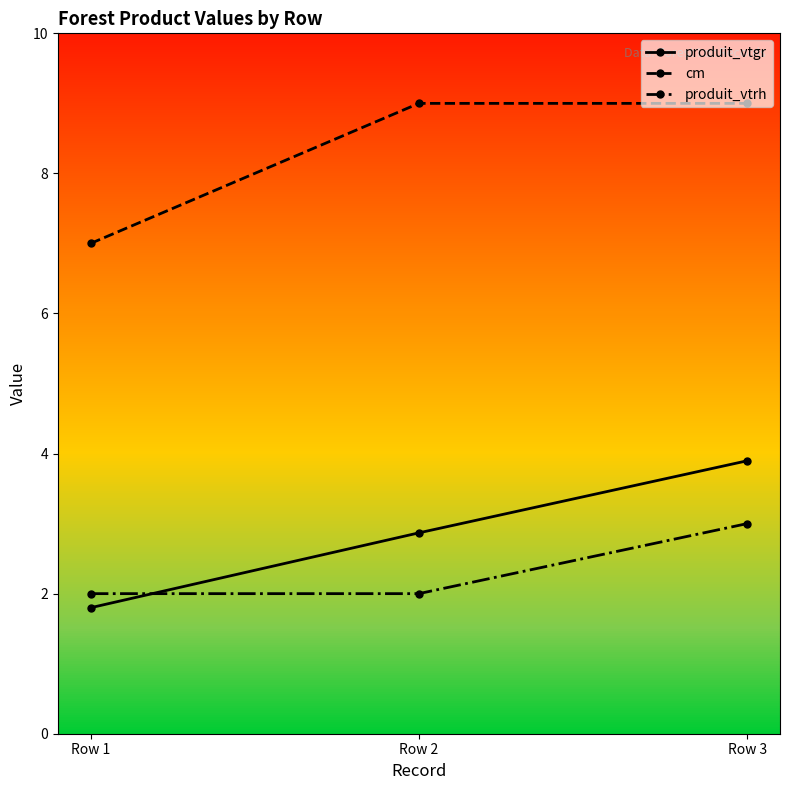

What value does the produit_vtrh series have at Row 2?

2.0